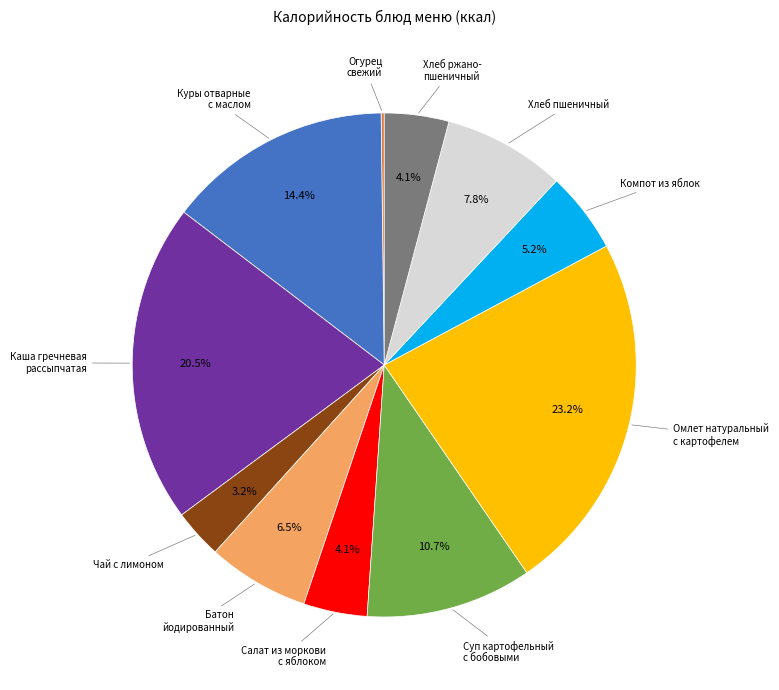

Is there a majority slice in this chart?

No